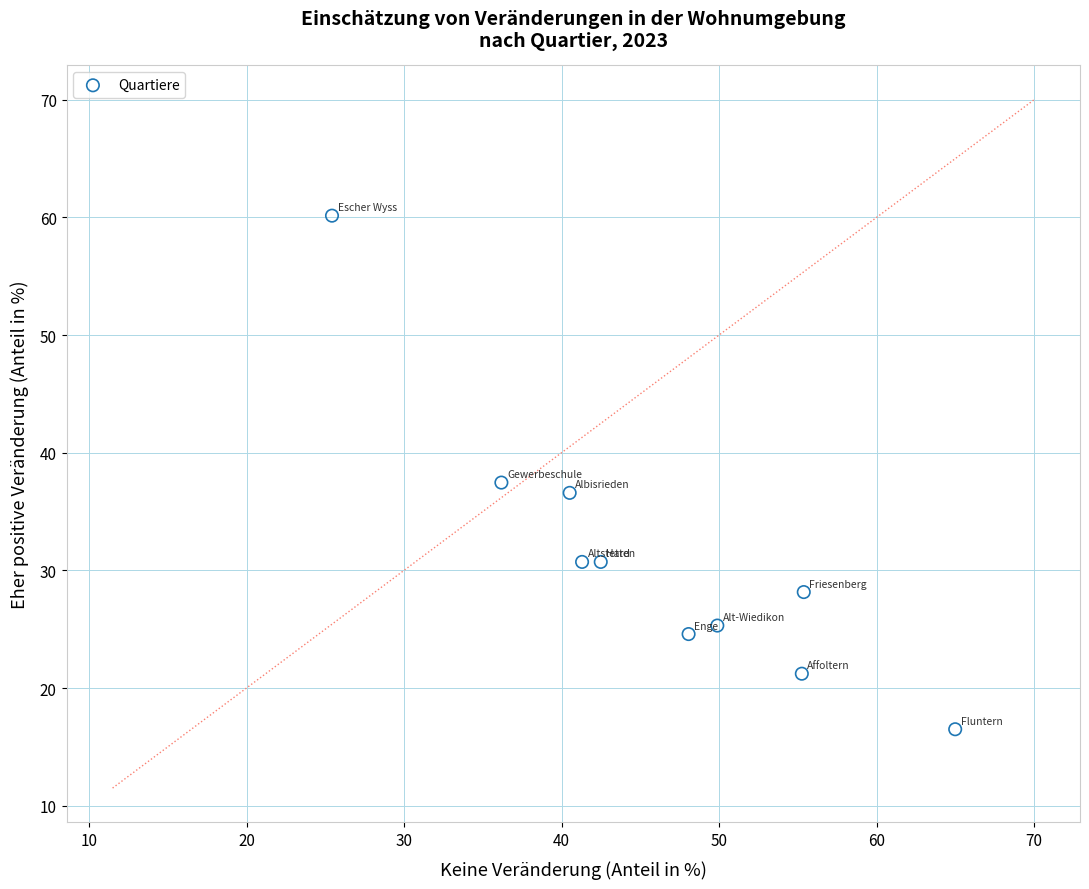

What is the range of X values (max minus min)?

39.6